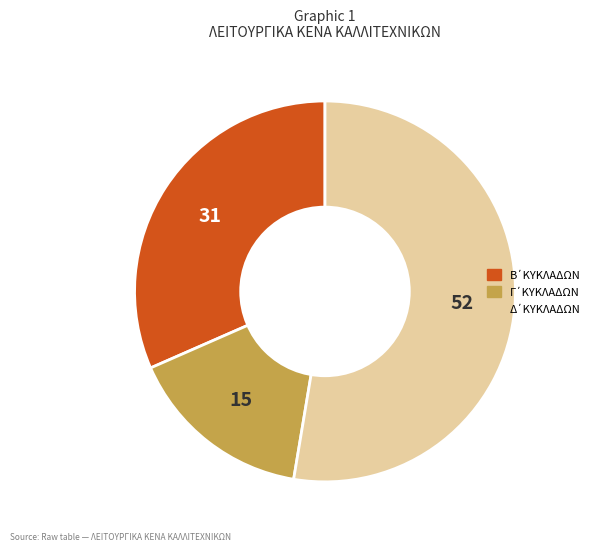

Does any single category account for the majority?

Yes